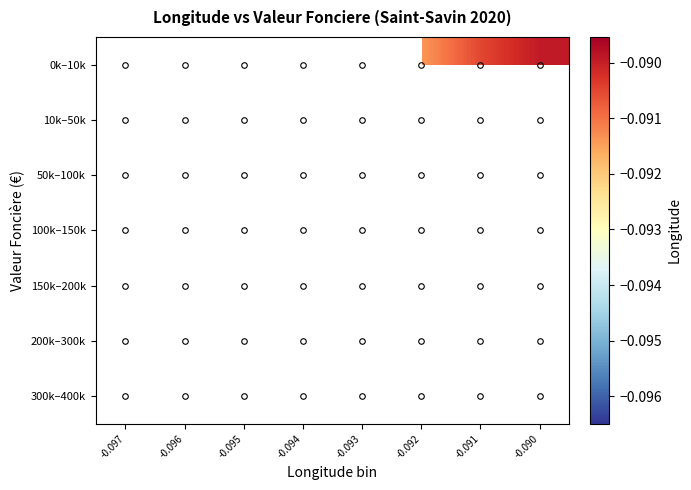

Is the value of 300k–400k at -0.090 greater than the value of 200k–300k at -0.091?

No